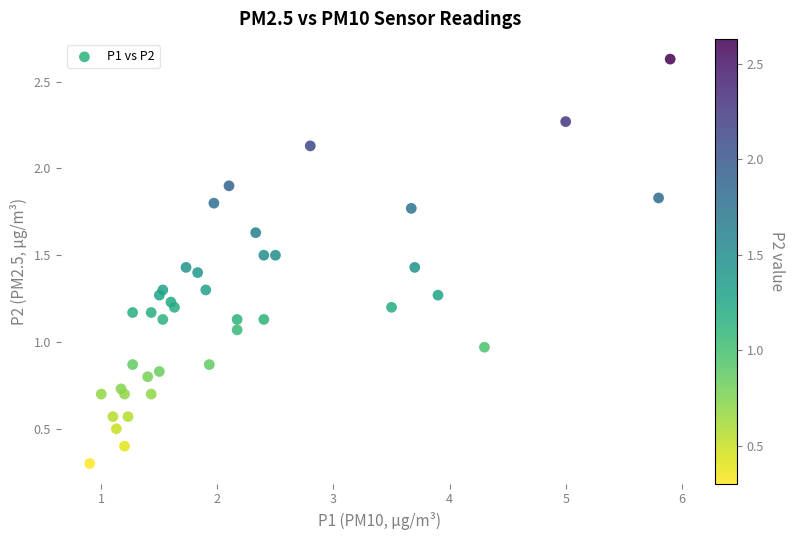

What is the range of X values (max minus min)?

5.0